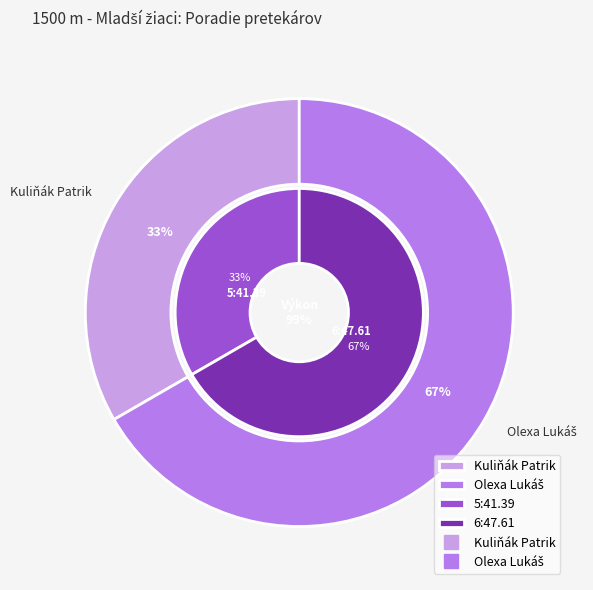

Between Kuliňák Patrik and Olexa Lukáš, which is larger?

Olexa Lukáš